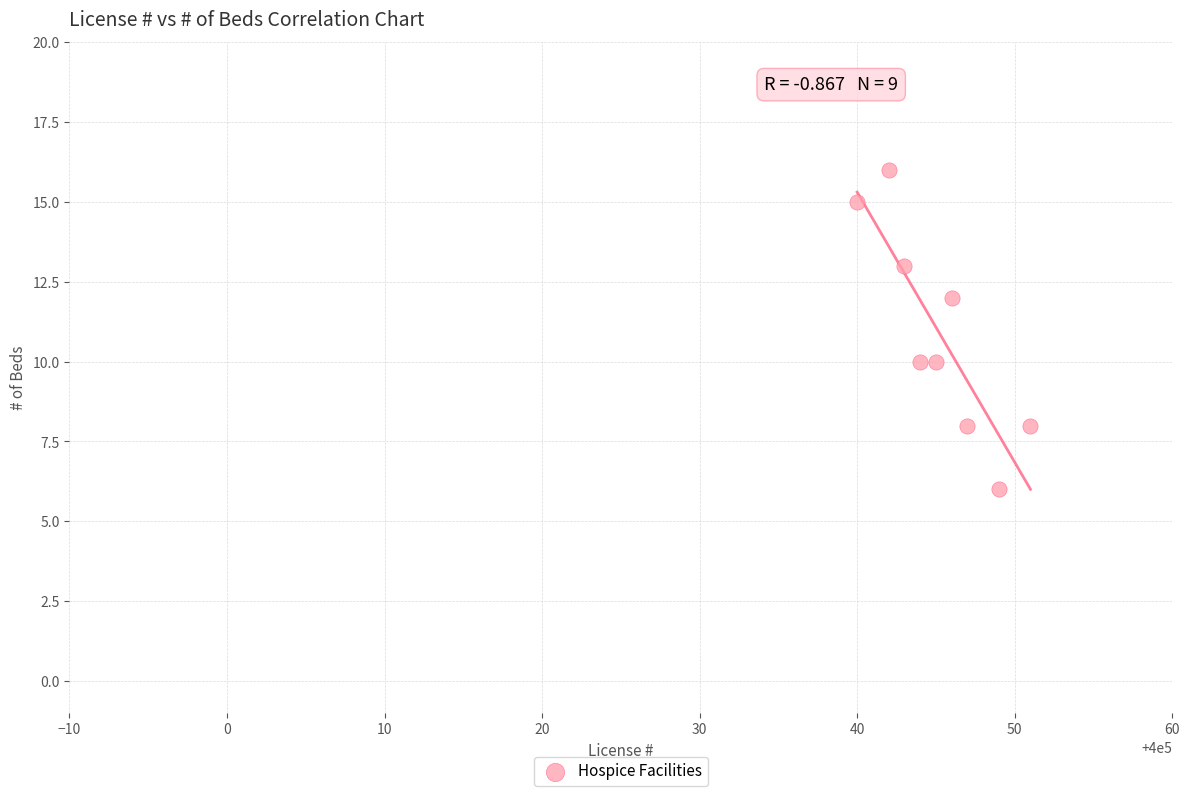

What is the range of Y values (max minus min)?

10